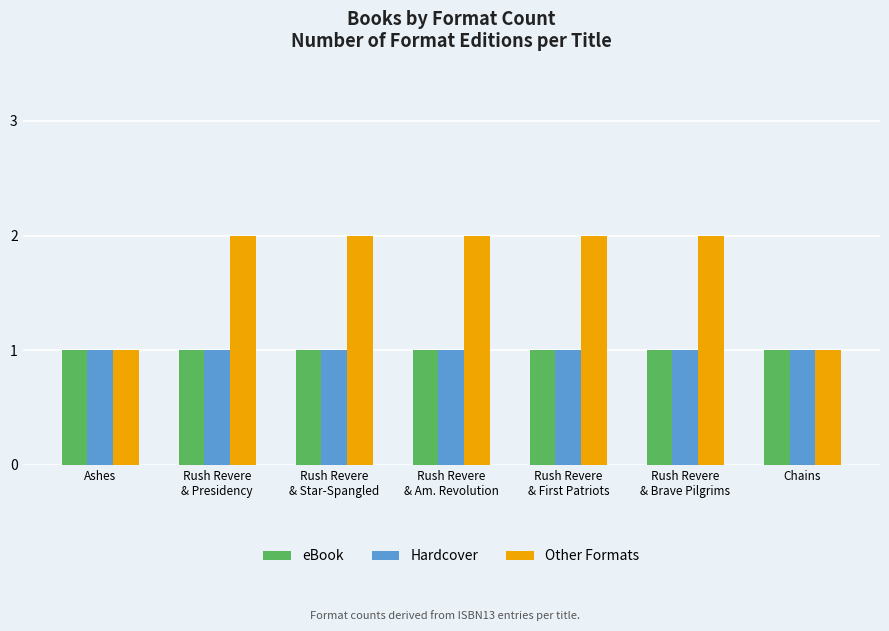

Which series has the largest range (max minus min)?

Other Formats